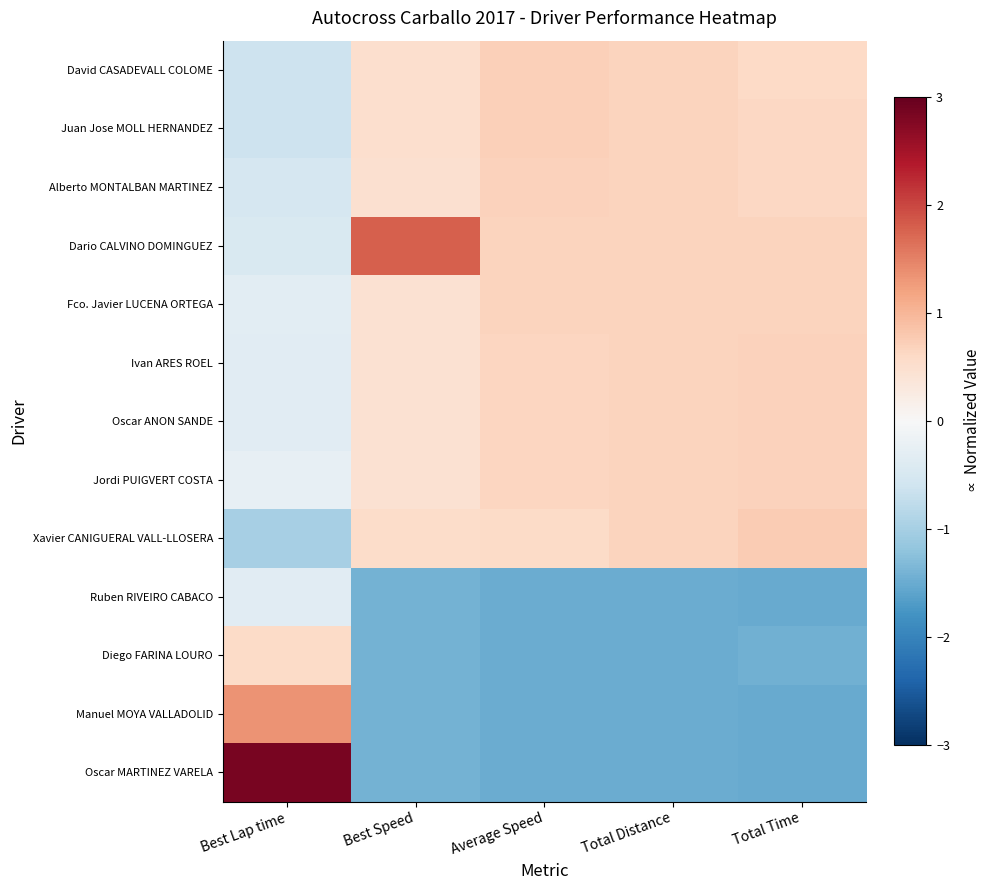

Which has a higher value, Total Distance or Best Lap time?

Total Distance